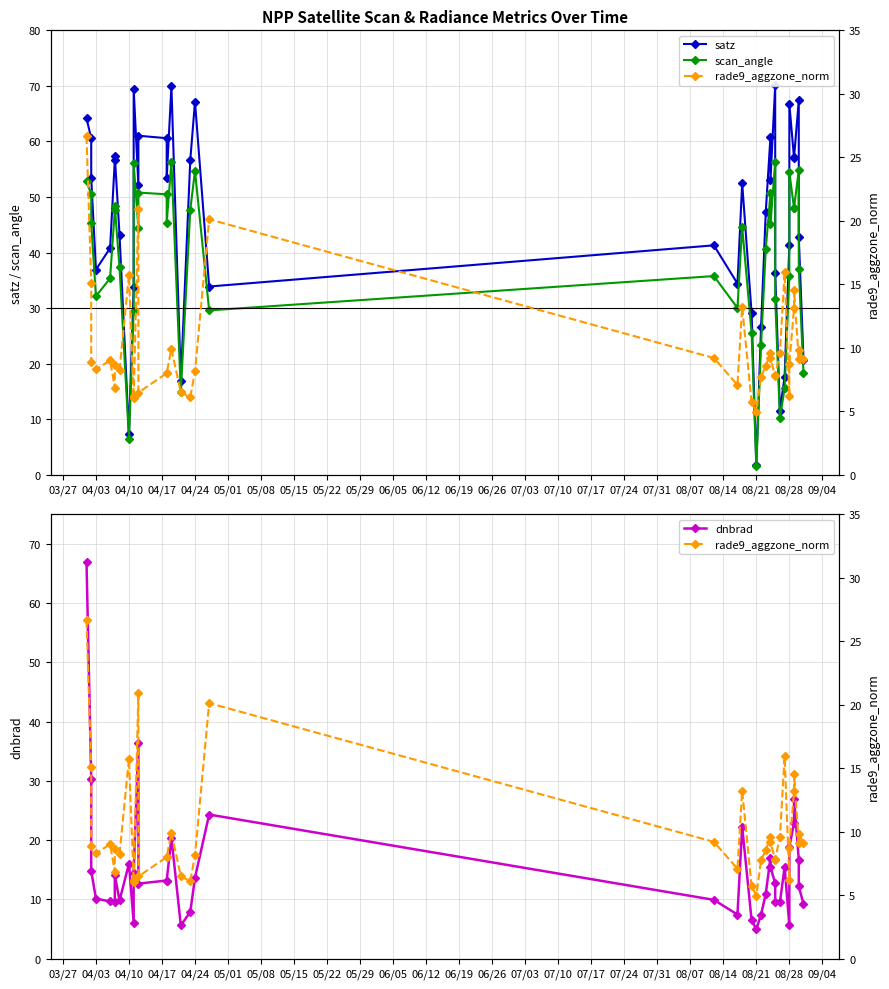

True or false: dnbrad has a value of 10.6 at 04/03.

False